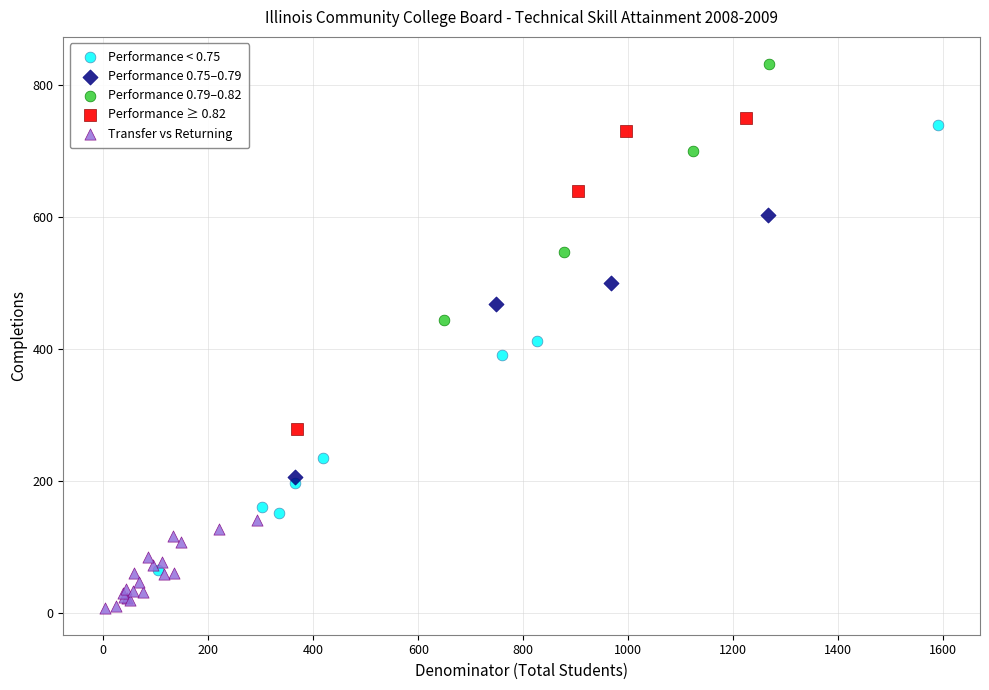

Which series reaches the minimum Y coordinate?

Transfer vs Returning